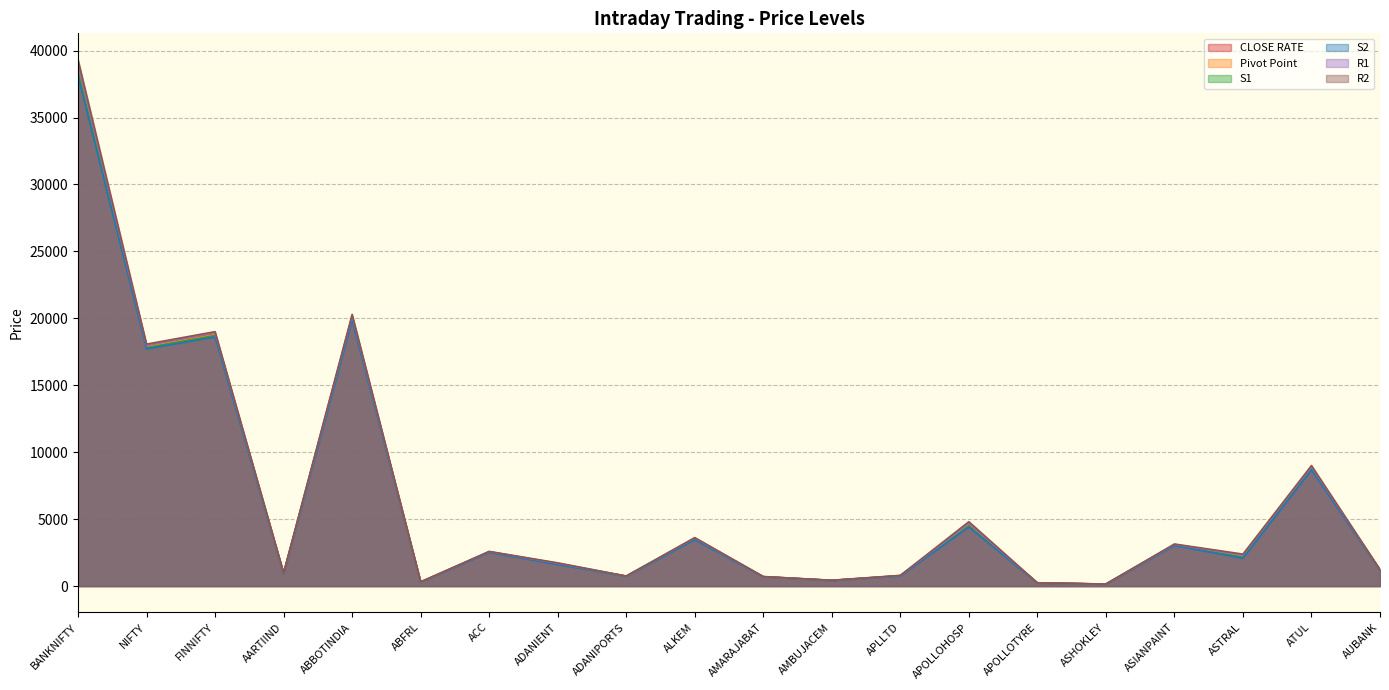

The R2 series shows 240.1 at APOLLOTYRE. True or false?

True